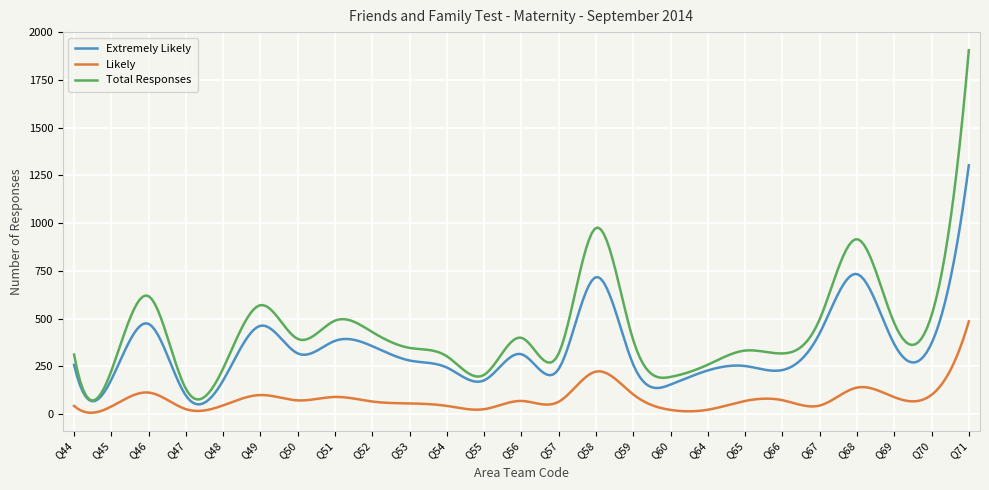

What is the maximum value for Extremely Likely?

1303.0